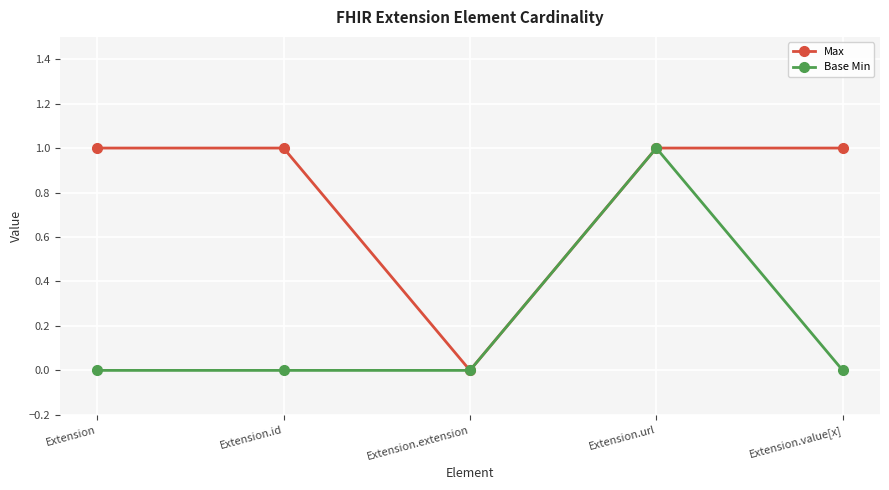

What value does the Max series have at Extension.id?

1